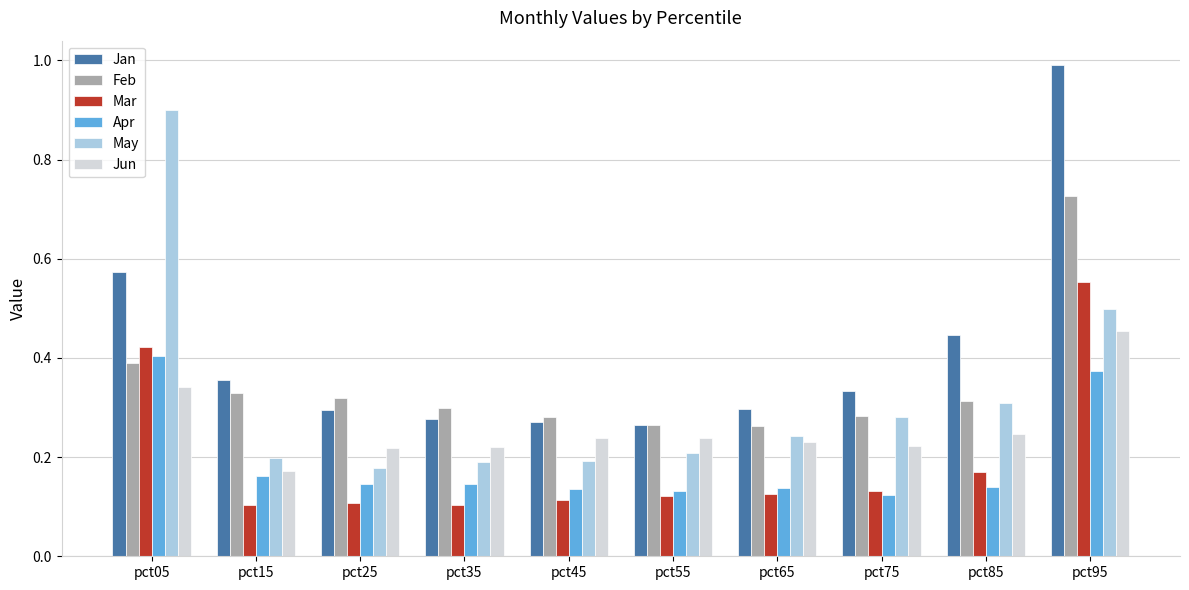

Between pct05 and pct75, which series saw the biggest shift?

May